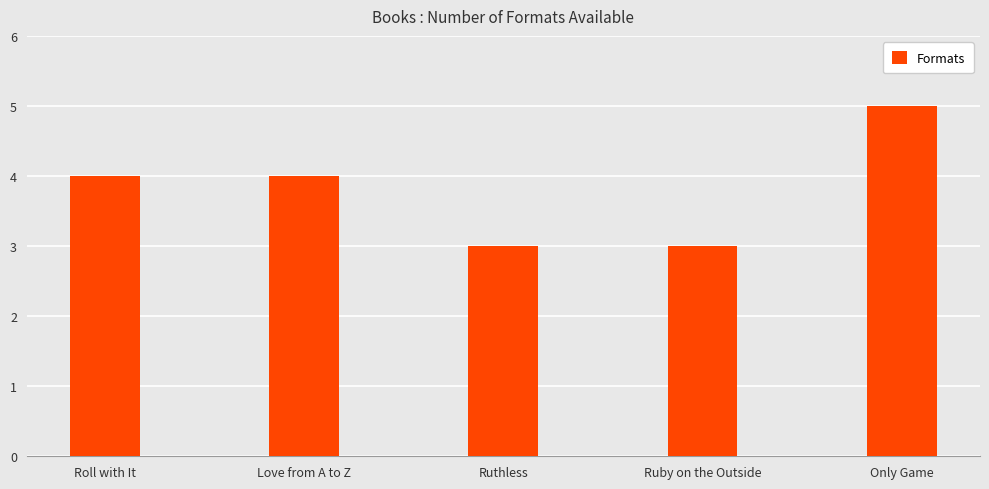

Read the value at Roll with It.

4